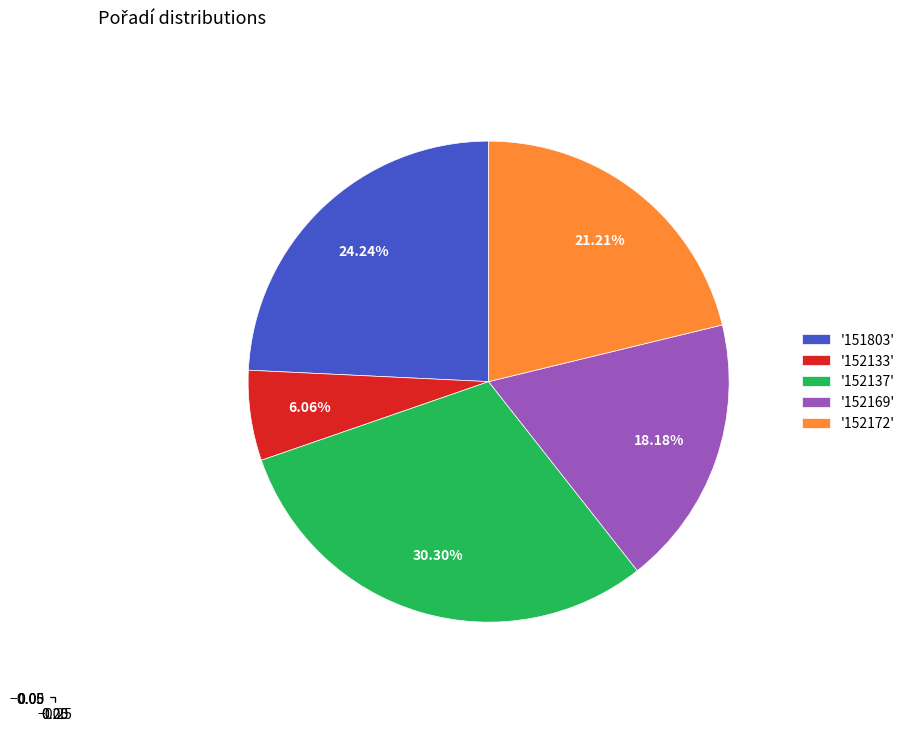

To the nearest percent, what is the average slice percentage?

20%